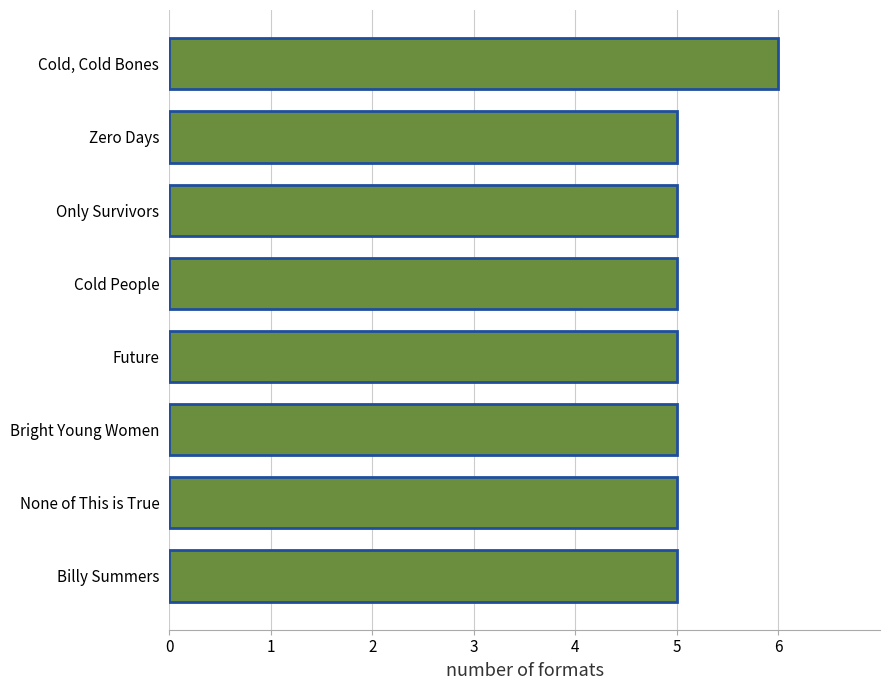

Reading top to bottom, transcribe all the data shown in this chart.

Cold, Cold Bones=6	Zero Days=5	Only Survivors=5	Cold People=5	Future=5	Bright Young Women=5	None of This is True=5	Billy Summers=5